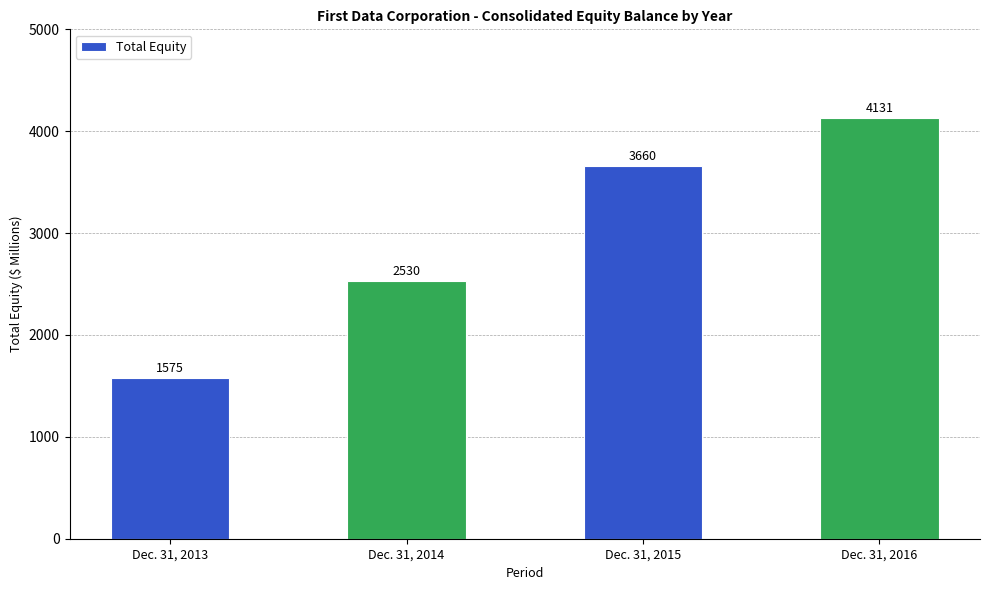

How many data points does each series have?

4